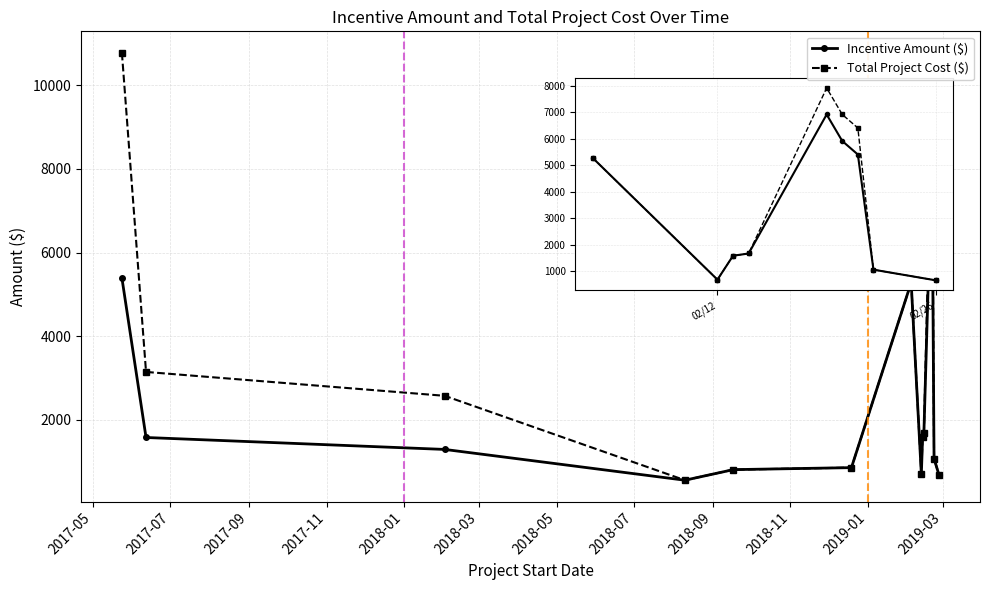

What is the value of the Incentive Amount ($) point at the 2nd from the left?

1570.0